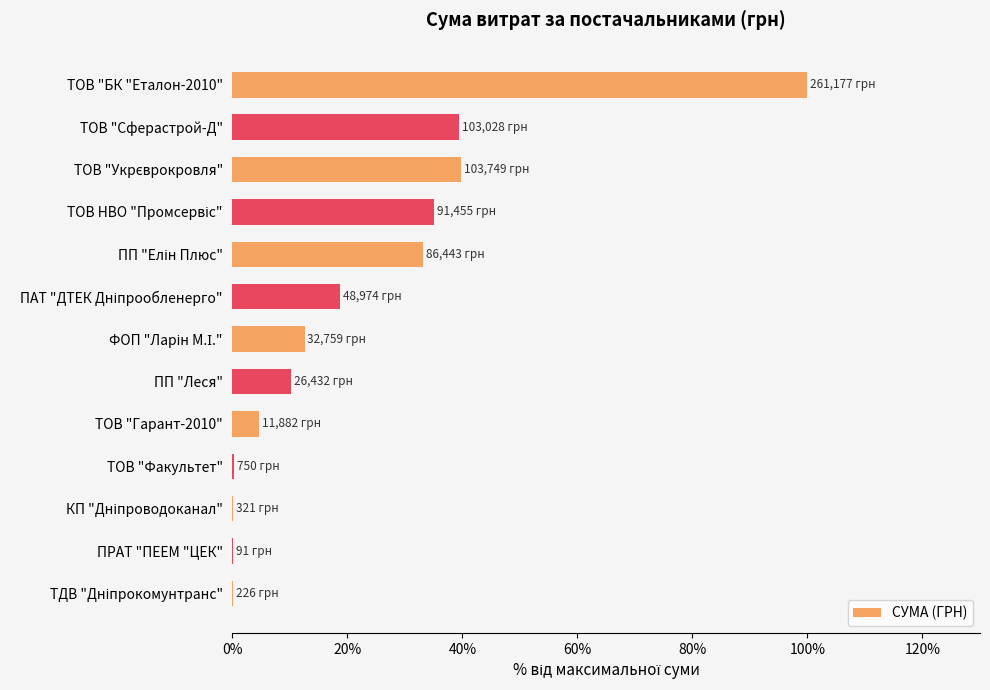

The value at ПП "Леся" is 16.2. True or false?

False